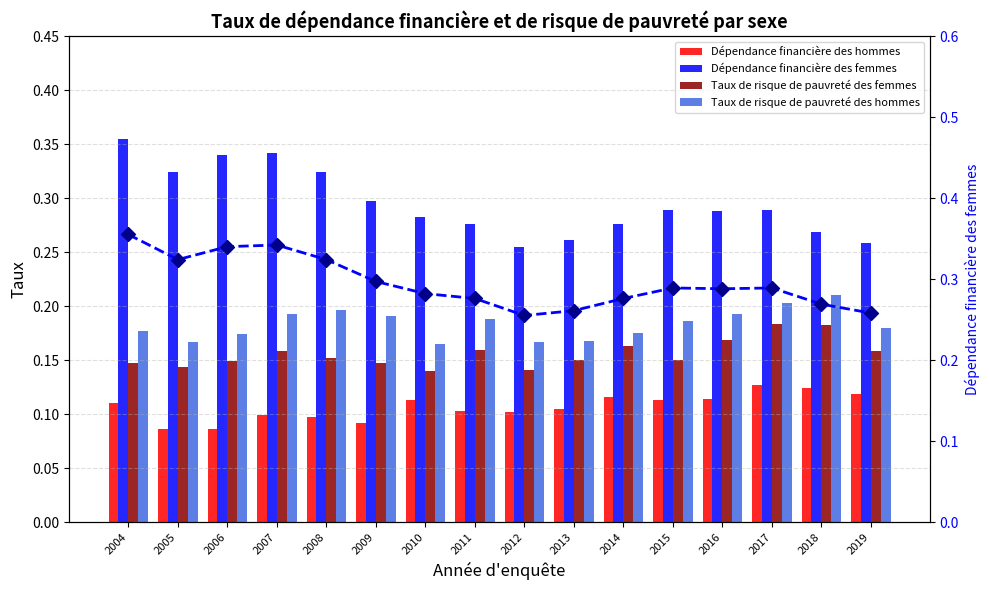

At which category is the sum across all series the highest?

2004